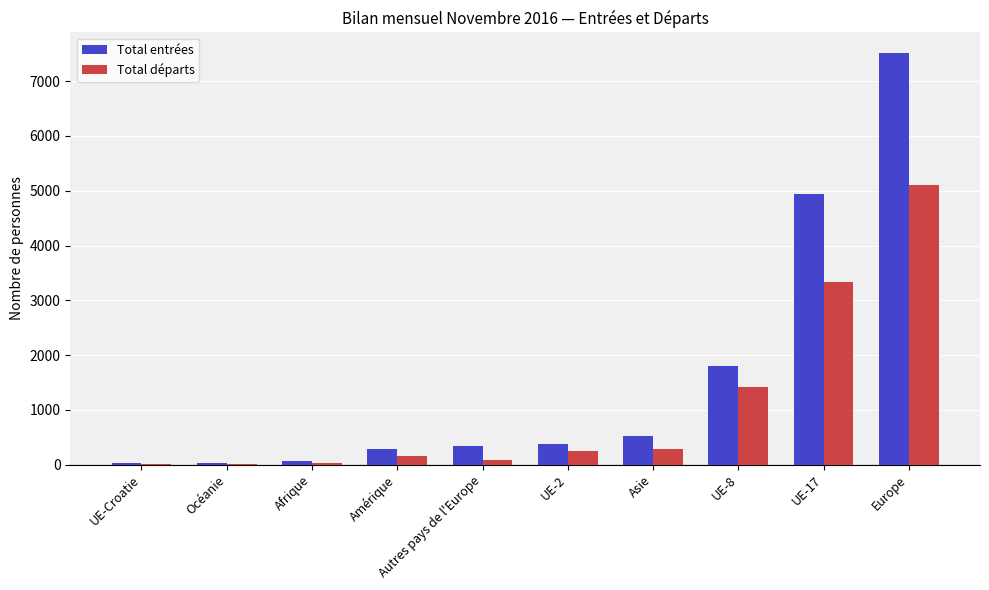

What is the highest value of the Total entrées series?

7514